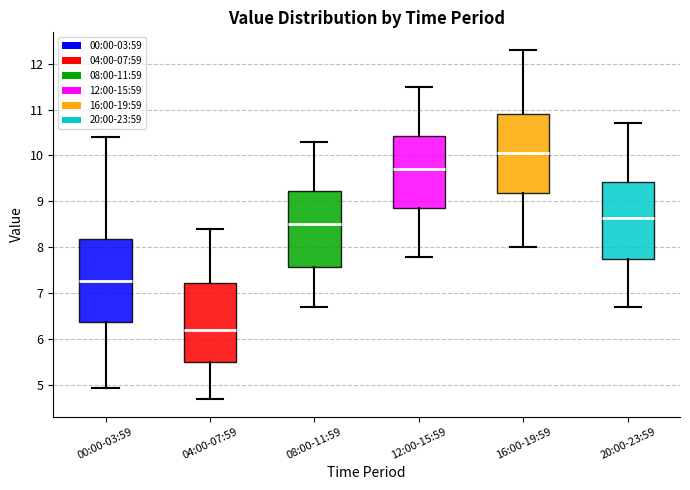

Reading left to right, read every box against the y-axis: the position of its median line, the range the box covers, and the ends of its whiskers. The values are not printed on the chart, so give them approximately, as read against the axis.

00:00-03:59: median 7.3, box 6.4 to 8.2, whiskers 4.9 to 10.4
04:00-07:59: median 6.2, box 5.5 to 7.2, whiskers 4.7 to 8.4
08:00-11:59: median 8.5, box 7.6 to 9.2, whiskers 6.7 to 10.3
12:00-15:59: median 9.7, box 8.9 to 10.4, whiskers 7.8 to 11.5
16:00-19:59: median 10.1, box 9.2 to 10.9, whiskers 8.0 to 12.3
20:00-23:59: median 8.7, box 7.8 to 9.4, whiskers 6.7 to 10.7